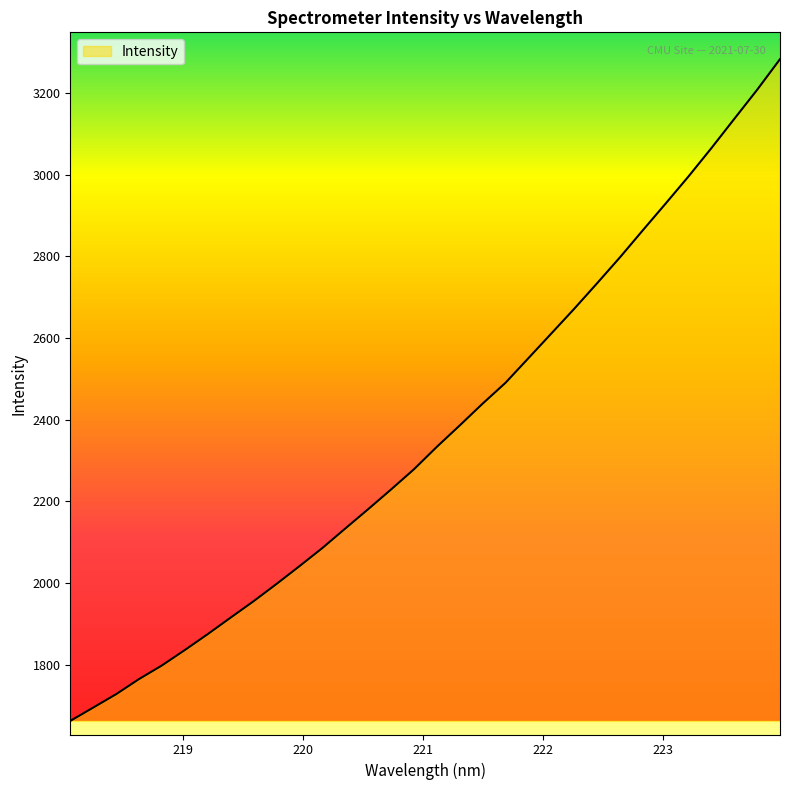

Reading right to left, list all the values displayed in this chart.

3282.5	3207.4	3136.2	3064.7	2995.5	2929.1	2863.5	2797.2	2733.7	2671.2	2610.7	2550.4	2490.2	2439.2	2385.8	2333.4	2278.4	2229.0	2180.7	2133.4	2085.7	2041.2	1997.8	1955.6	1915.5	1875.1	1836.1	1798.4	1765.0	1728.0	1695.2	1662.6